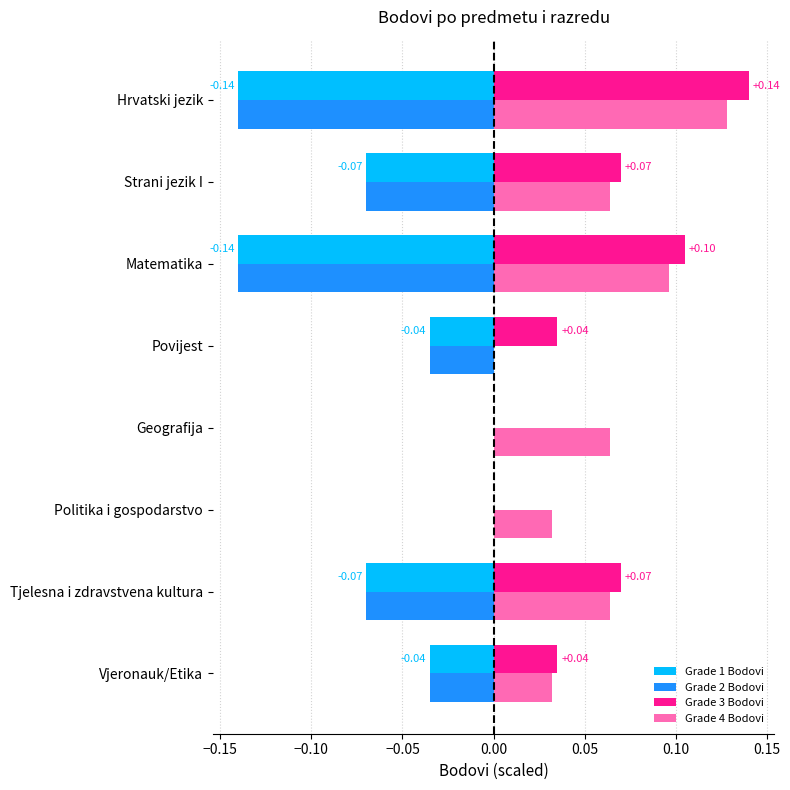

What is the sum of all Grade 1 Bodovi values?

-0.5